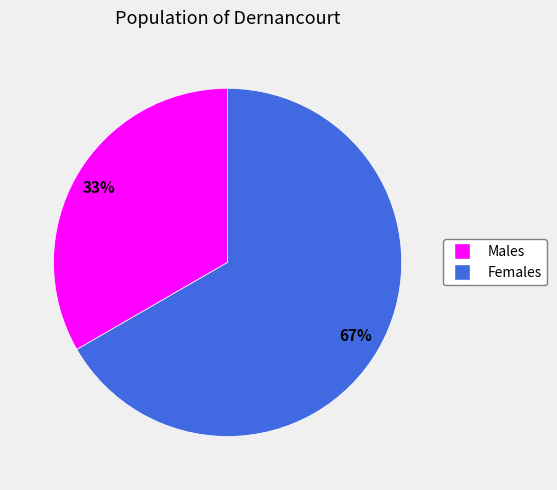

Which slice is the smallest?

Males